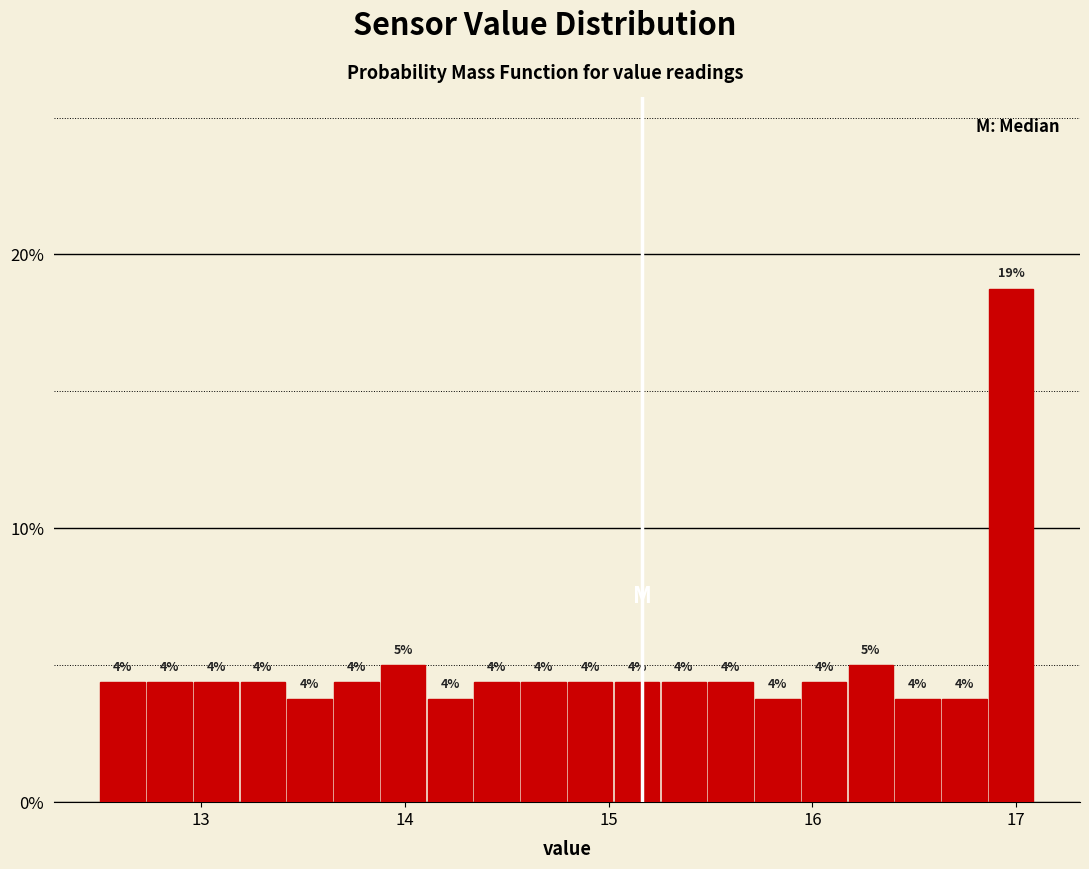

Around what value on the x-axis is the tallest bar? Give the approximate position of its centre, as read against the axis.

17.0